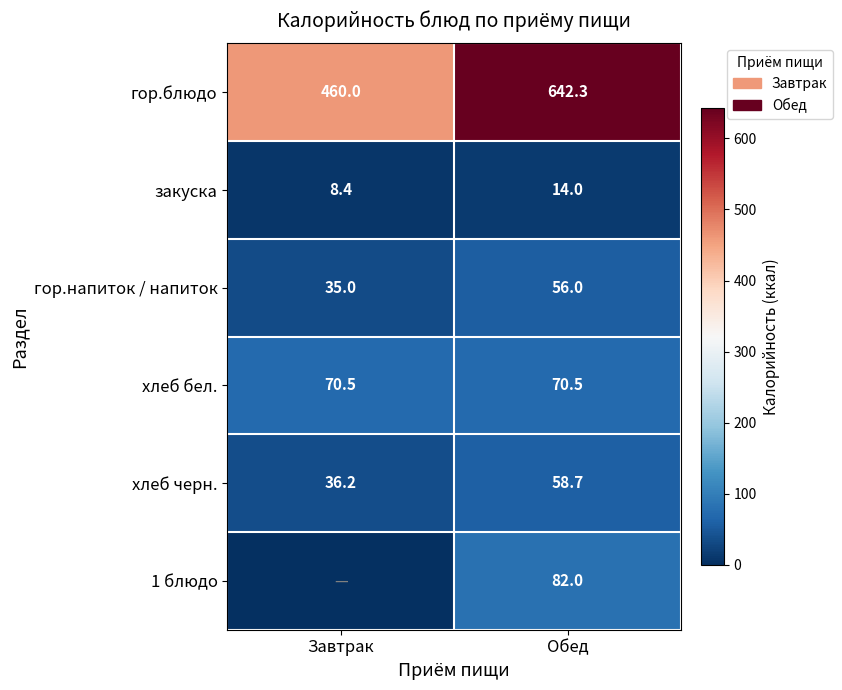

What is the sum of the гор.напиток / напиток values at Обед and Завтрак?

91.0